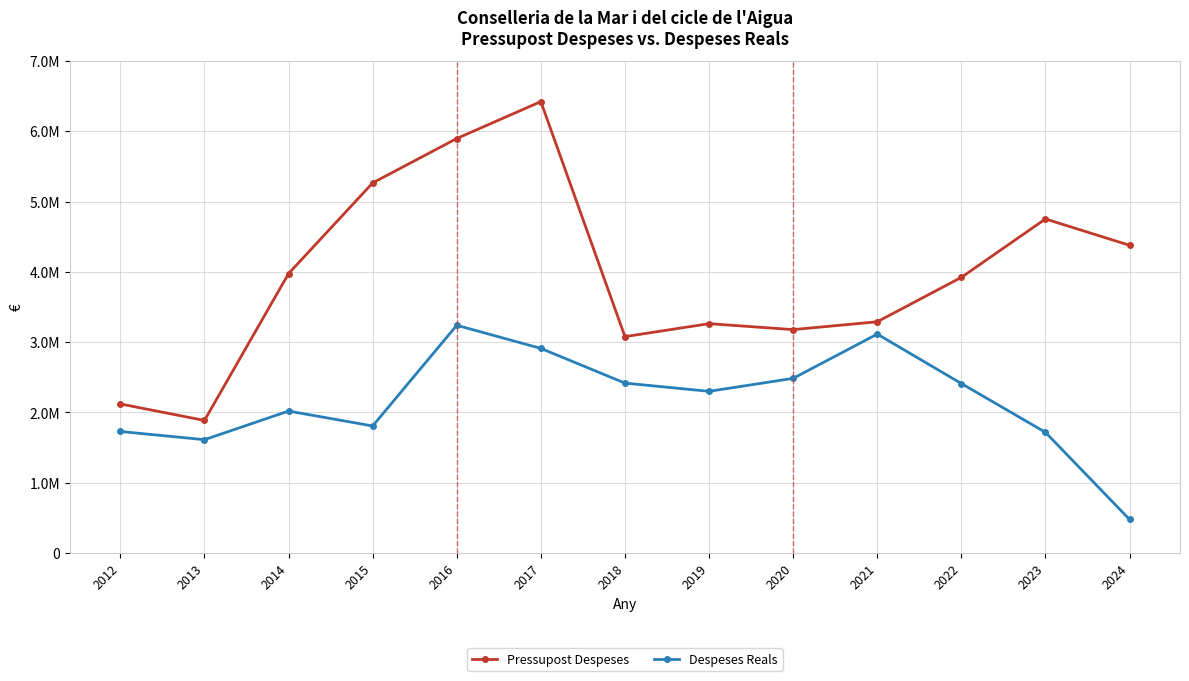

What is the difference between the Despeses Reals values at 2019 and 2013?

687821.3